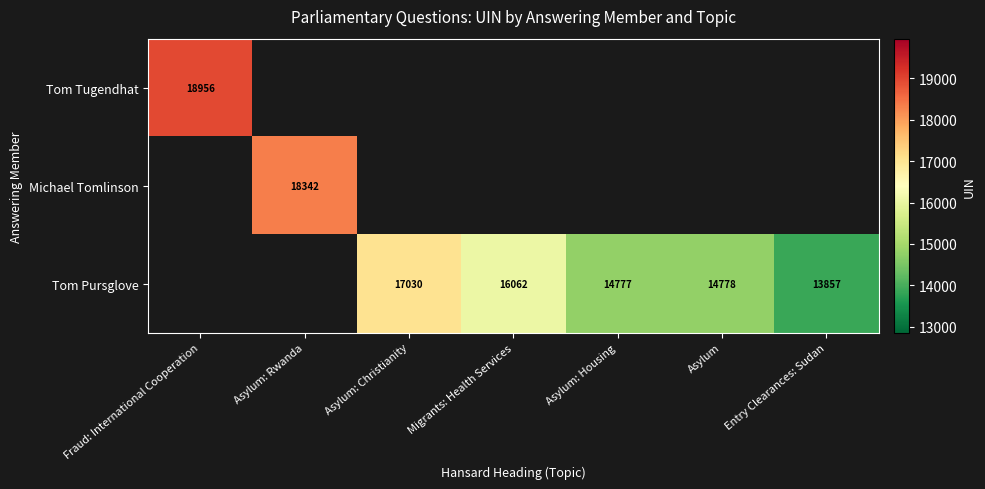

The Tom Pursglove series shows 16062 at Migrants: Health Services. True or false?

True